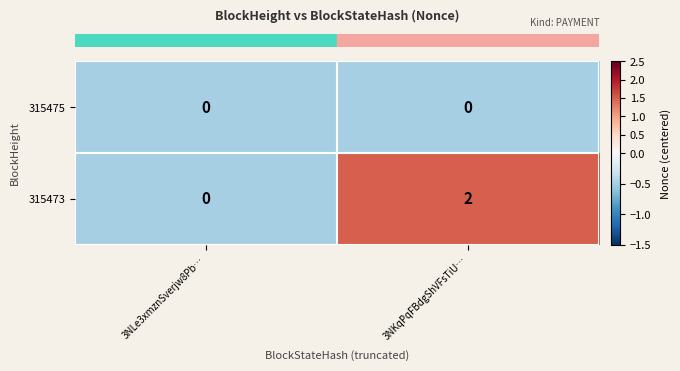

The 315473 series shows 2 at 3NKqPqFBdgShVFsTiU…. True or false?

True